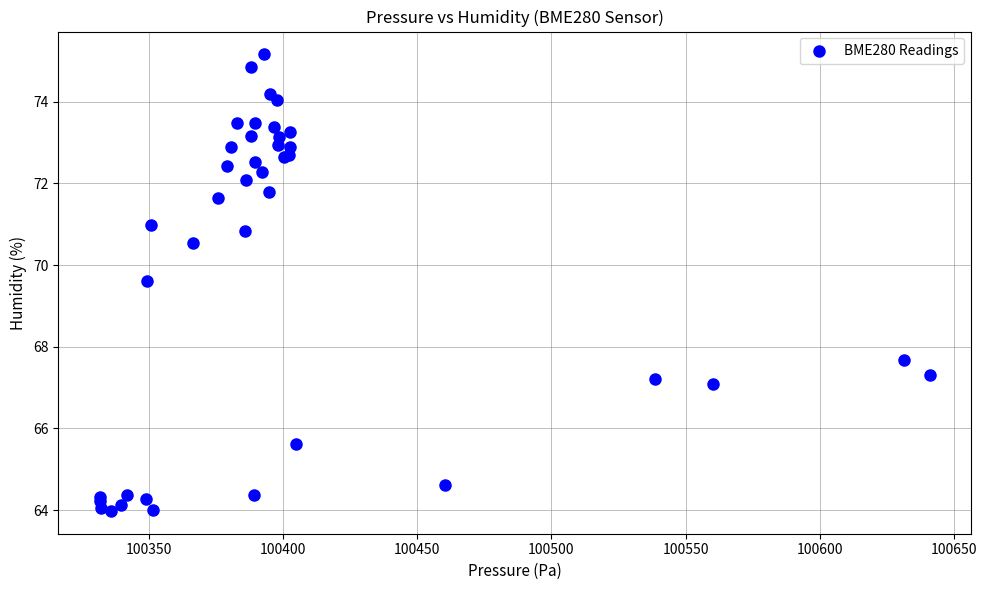

What Y value in the scatter plot is closest to 69?

69.6